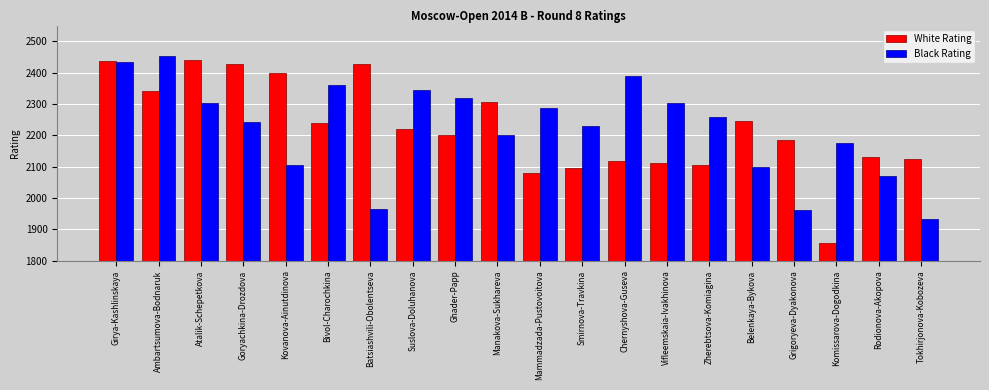

Between Ghader-Papp and Rodionova-Akopova, which series saw the biggest shift?

Black Rating